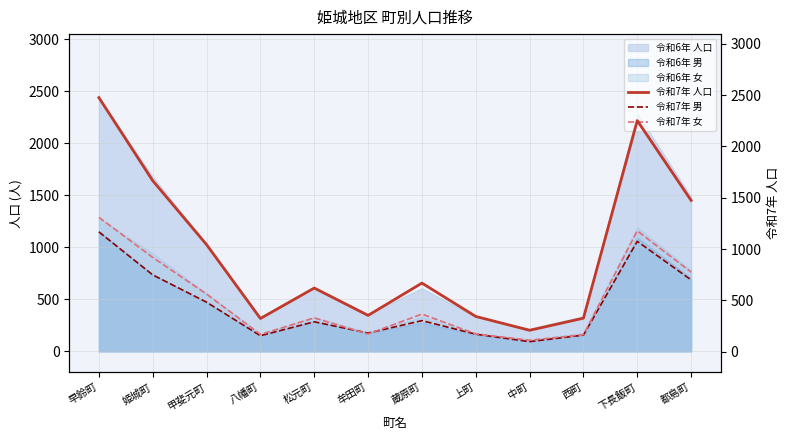

In 令和7年 男, how many points are higher than both neighbors (excluding endpoints)?

3